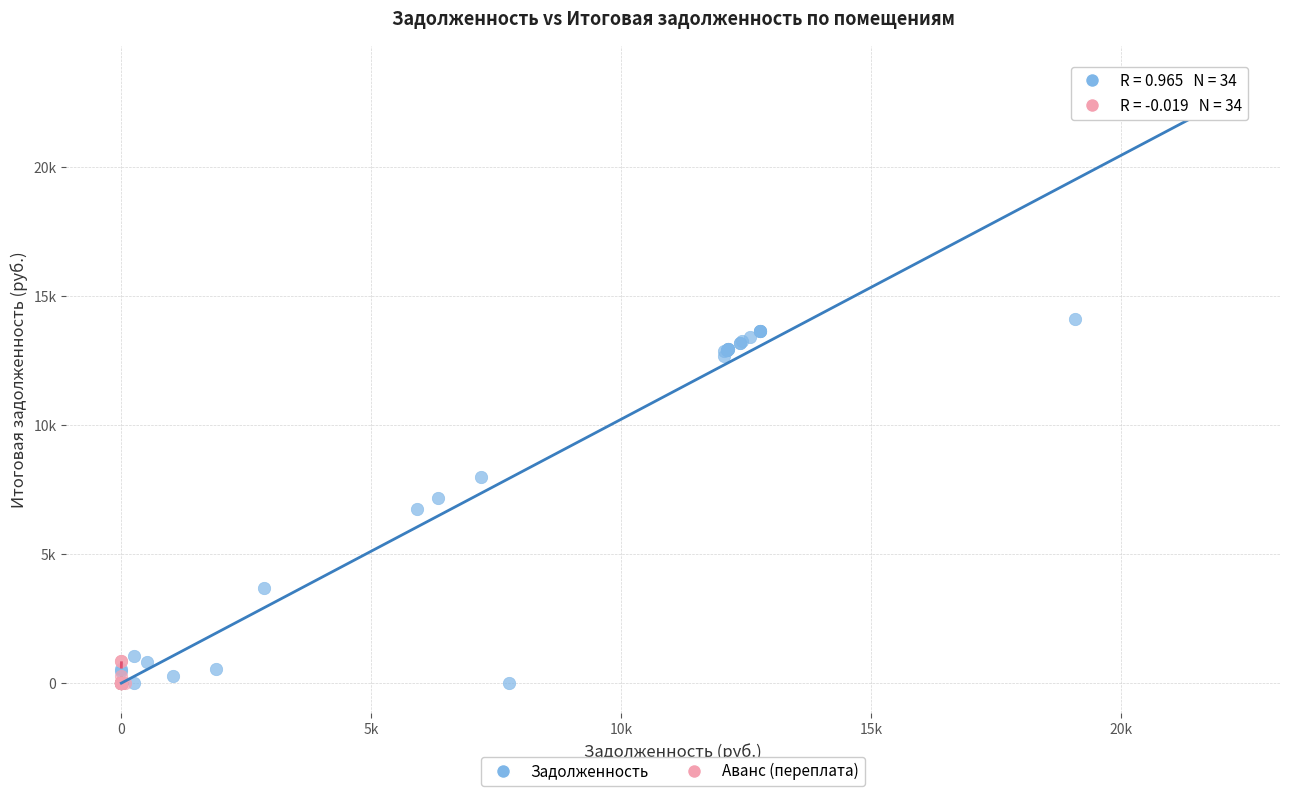

What are all the series names shown in the legend?

Задолженность, Аванс (переплата)